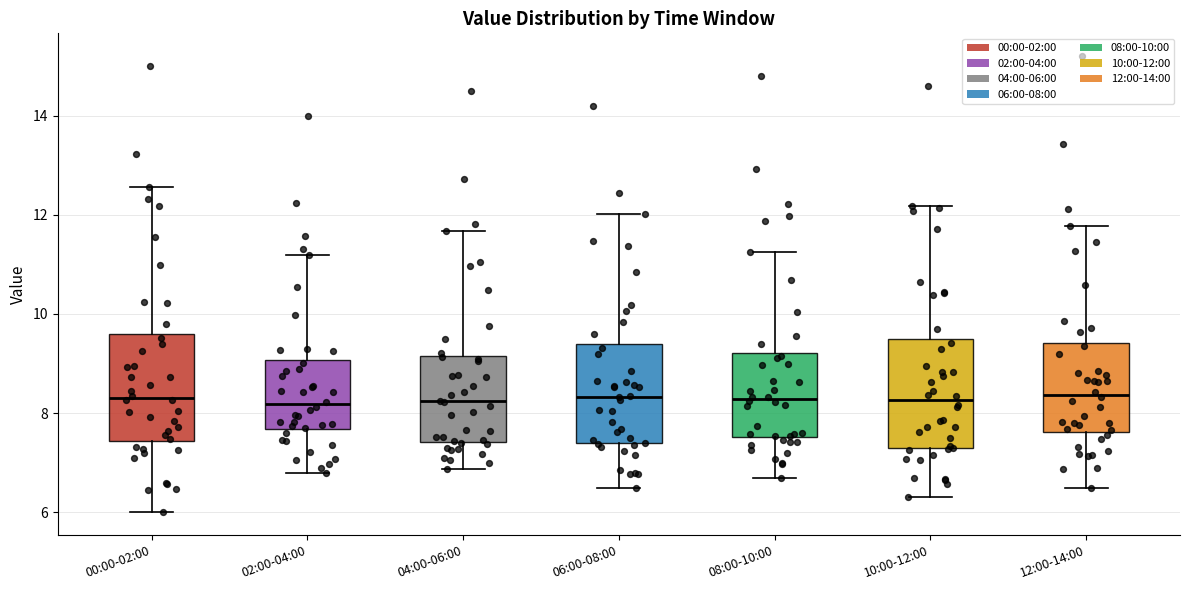

Reading left to right, read every box against the y-axis: the position of its median line, the range the box covers, and the ends of its whiskers. The values are not printed on the chart, so give them approximately, as read against the axis.

00:00-02:00: median 8.4, box 7.4 to 9.6, whiskers 6.0 to 12.6
02:00-04:00: median 8.2, box 7.6 to 9.0, whiskers 6.8 to 11.2
04:00-06:00: median 8.2, box 7.4 to 9.2, whiskers 6.8 to 11.6
06:00-08:00: median 8.4, box 7.4 to 9.4, whiskers 6.6 to 12.0
08:00-10:00: median 8.2, box 7.6 to 9.2, whiskers 6.8 to 11.2
10:00-12:00: median 8.2, box 7.2 to 9.4, whiskers 6.4 to 12.2
12:00-14:00: median 8.4, box 7.6 to 9.4, whiskers 6.6 to 11.8